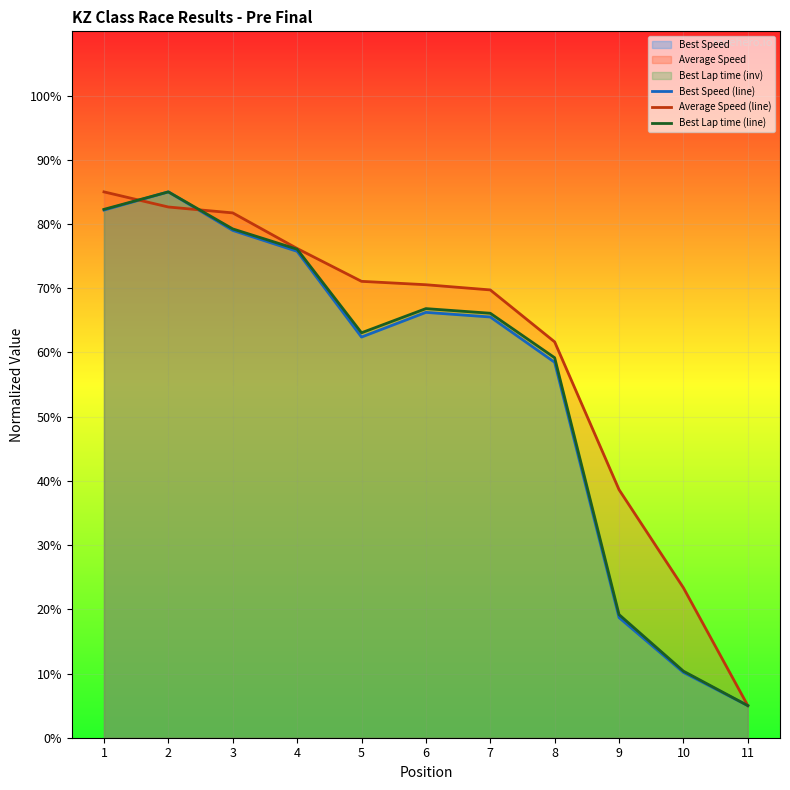

At how many categories does at least one series exceed 9?

10